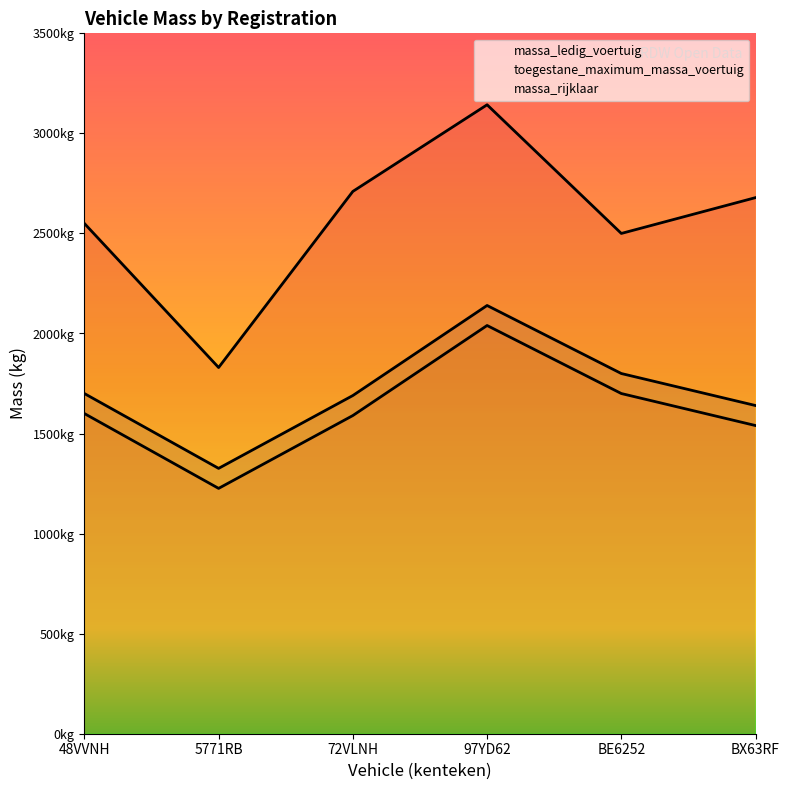

Which series has the largest range (max minus min)?

toegestane_maximum_massa_voertuig